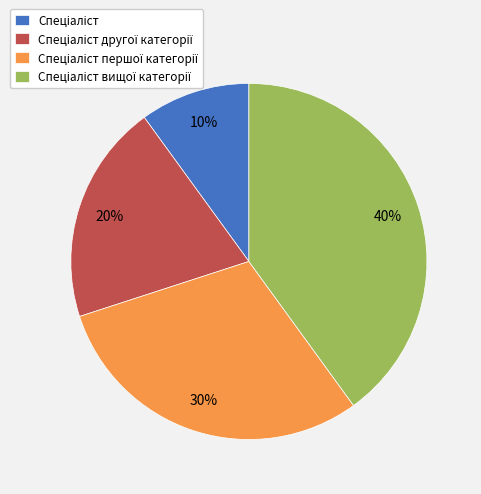

Is there any slice that represents more than half of the pie?

No